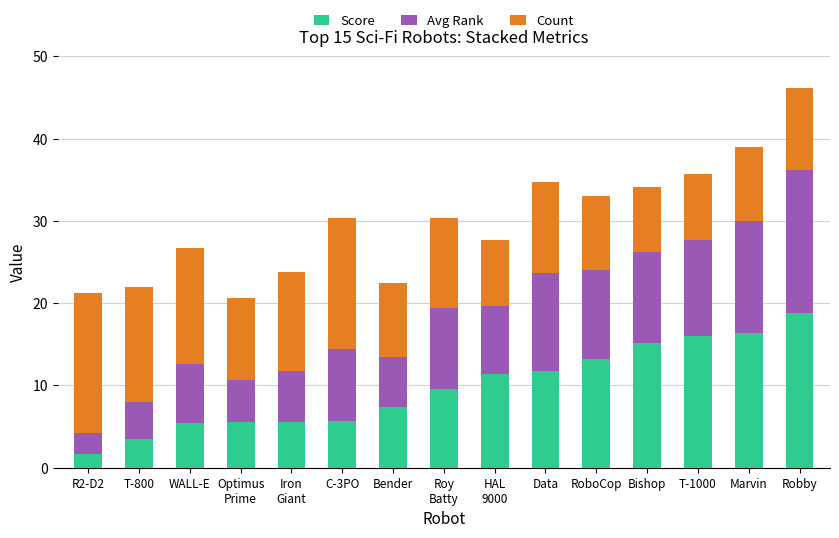

What is the approximate value of Score at Bishop?

15.2